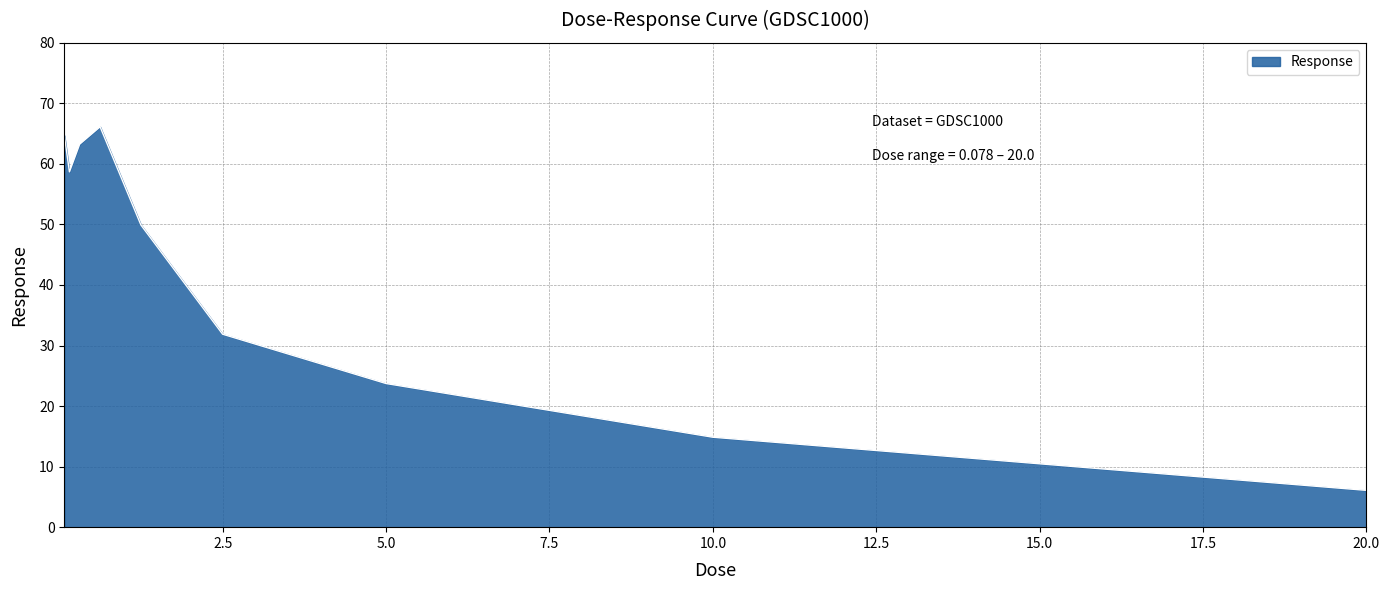

What is the difference between the maximum and minimum values?

60.0